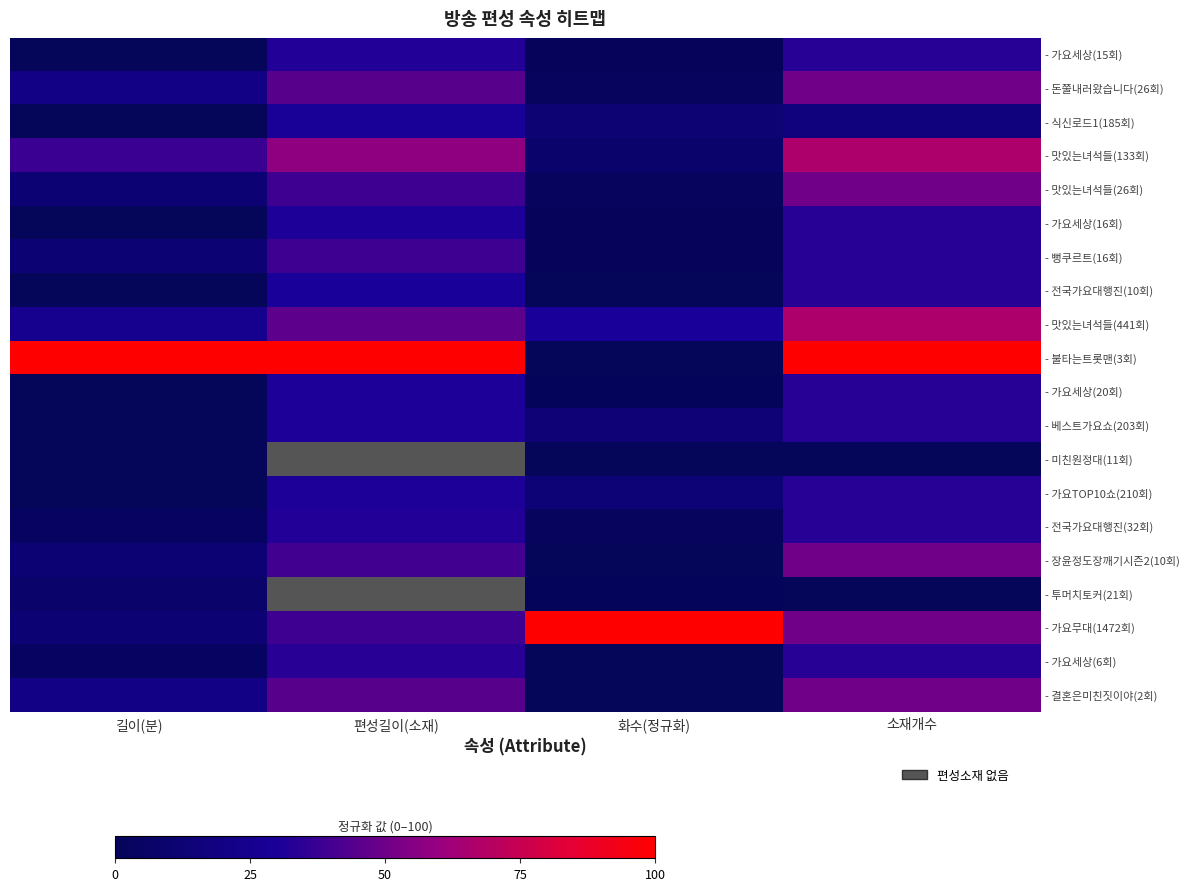

Which series has the largest total across all categories?

- 불타는트롯맨(3회)